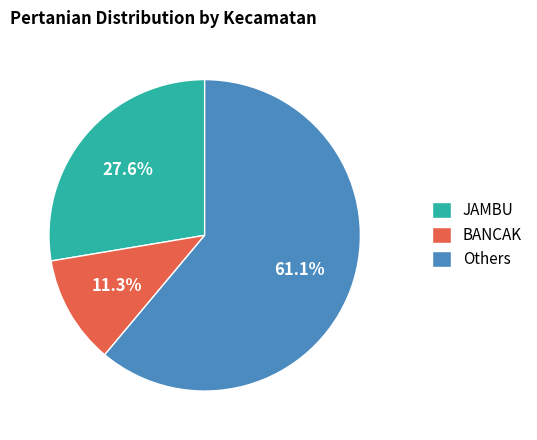

How many slices are in this pie chart?

3